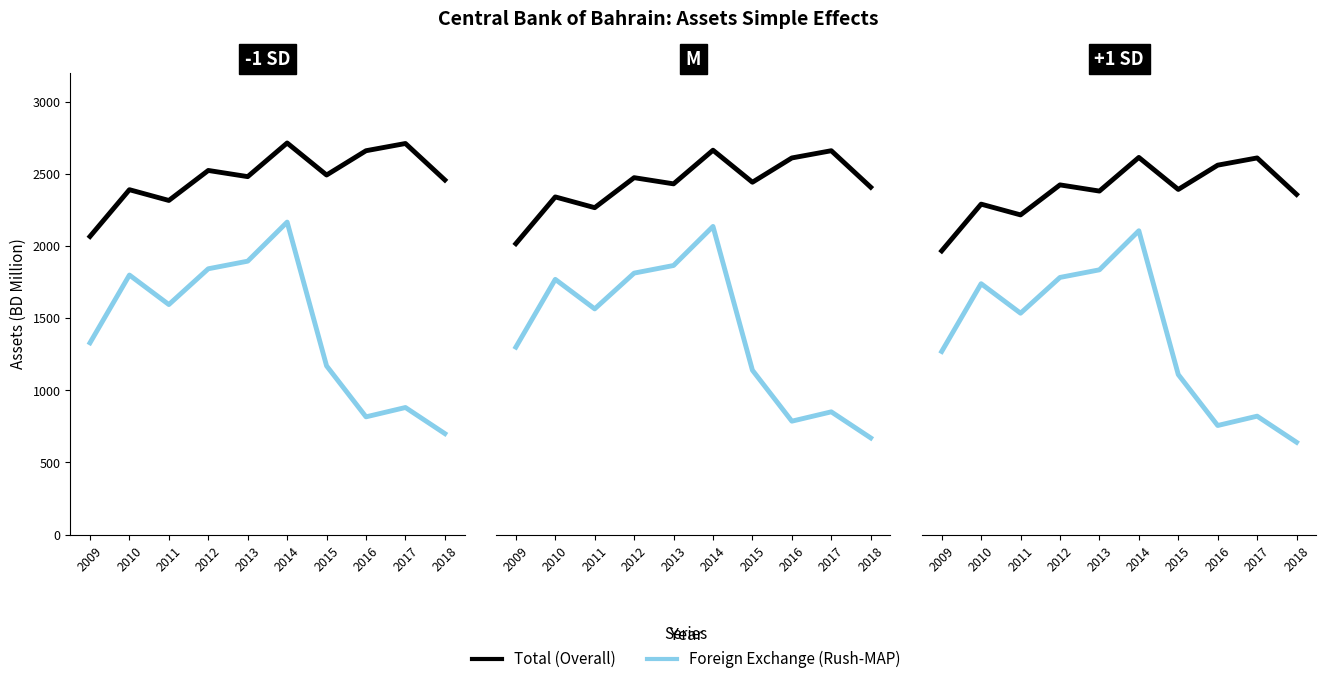

How many series are shown in this chart?

2